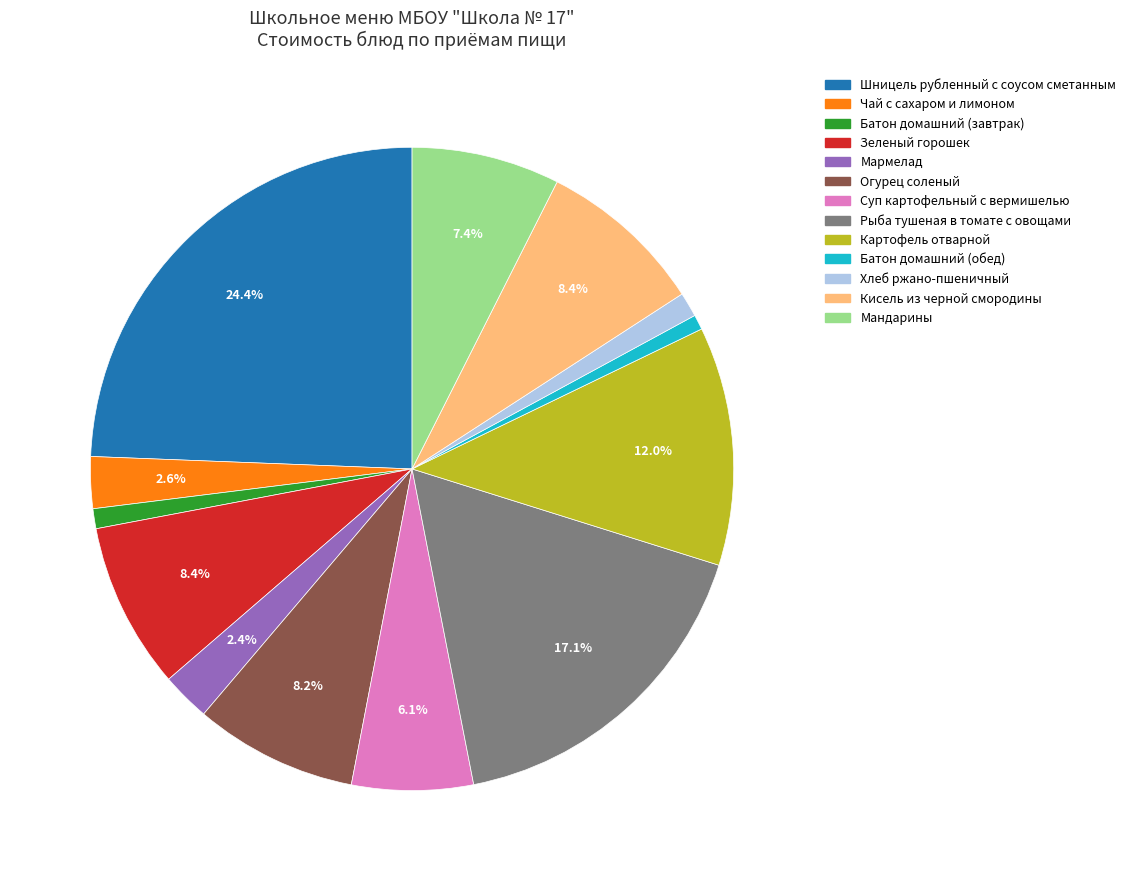

Does Рыба тушеная в томате с овощами account for over 50% of the chart?

No